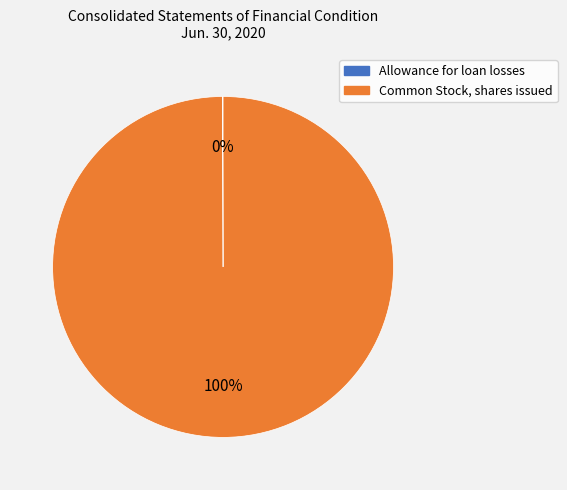

The Common Stock, shares issued slice represents 90% of the pie. True or false?

False